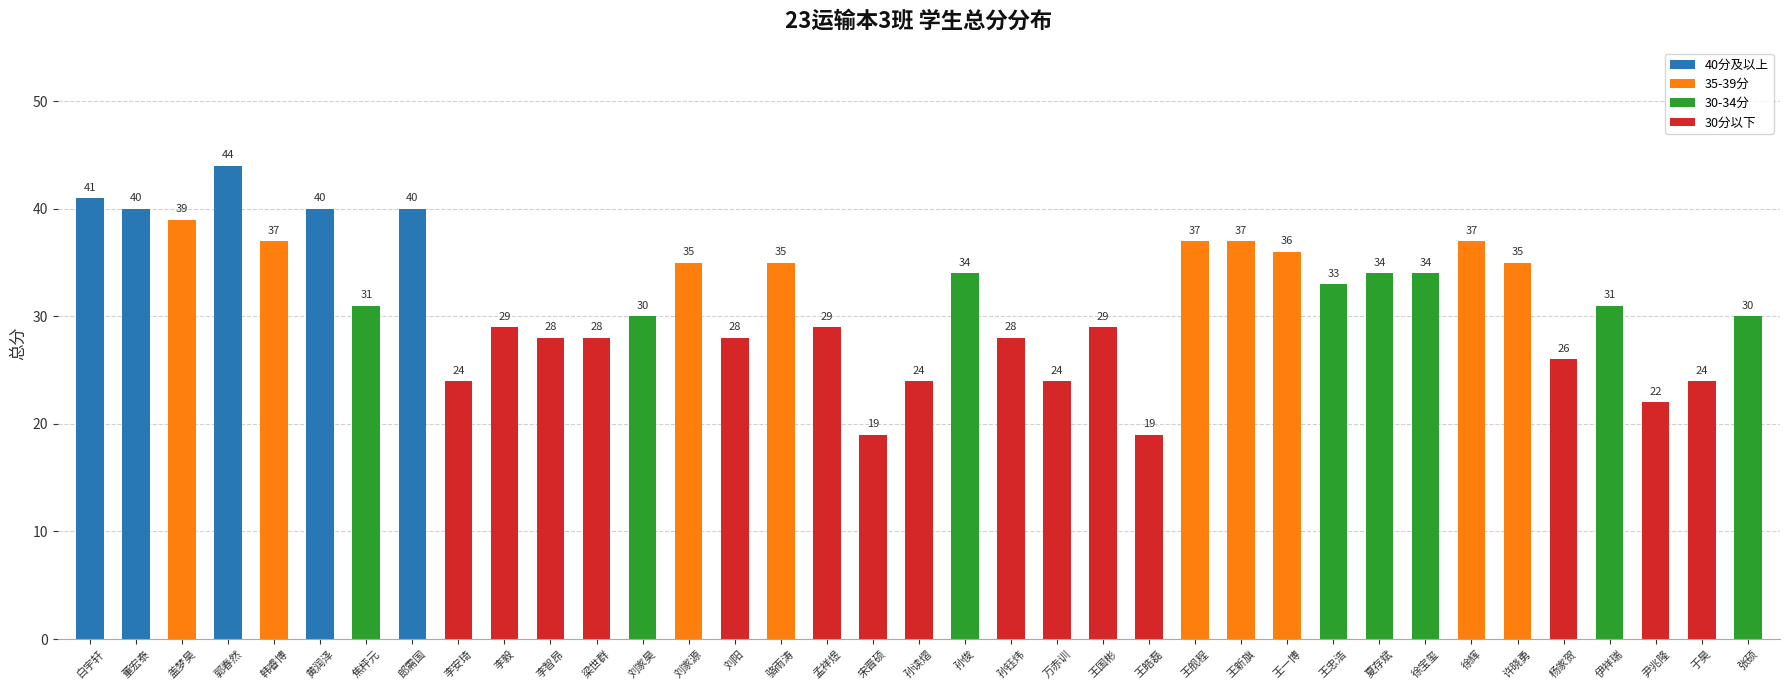

What is the sum of all values?

1171